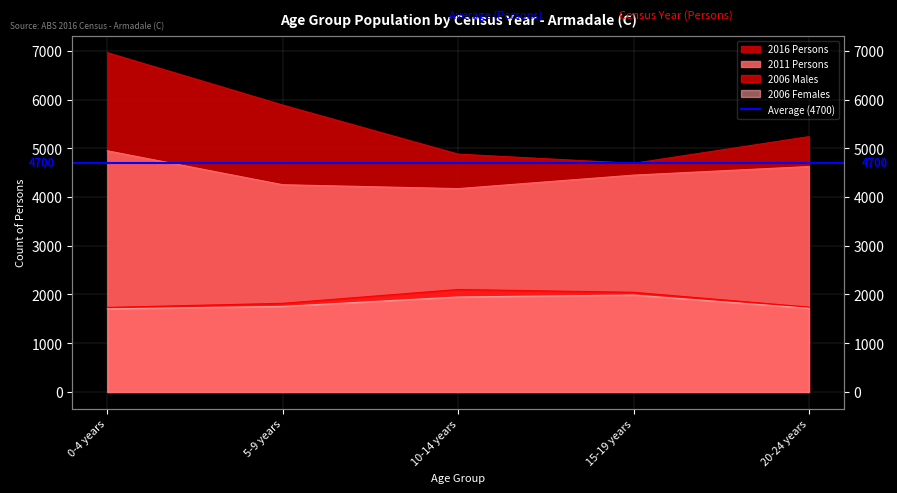

Reading left to right, transcribe all the data shown in this chart.

2006 Males: 0-4 years=1735	5-9 years=1819	10-14 years=2103	15-19 years=2045	20-24 years=1742
2006 Females: 0-4 years=1705	5-9 years=1756	10-14 years=1949	15-19 years=1989	20-24 years=1717
2011 Persons: 0-4 years=4948	5-9 years=4252	10-14 years=4172	15-19 years=4449	20-24 years=4625
2016 Persons: 0-4 years=6961	5-9 years=5886	10-14 years=4880	15-19 years=4691	20-24 years=5239